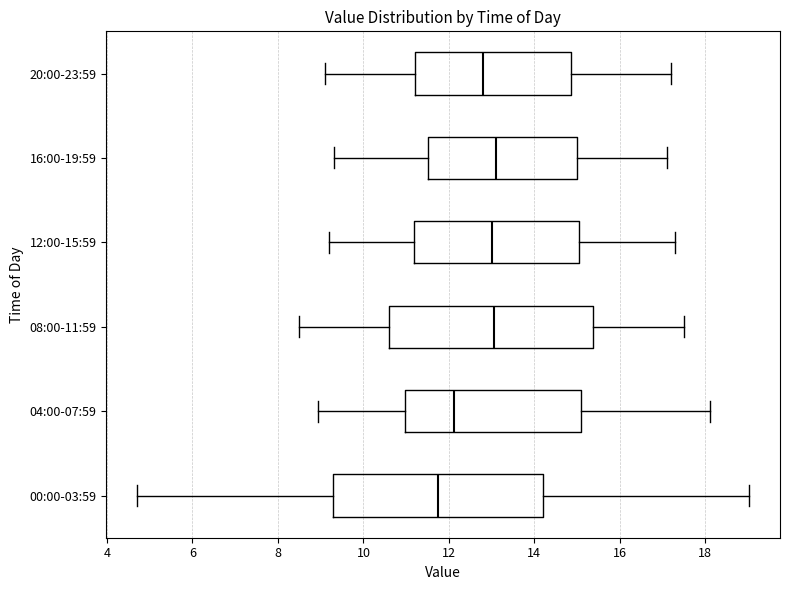

Reading bottom to top, read every box against the x-axis: the position of its median line, the range the box covers, and the ends of its whiskers. The values are not printed on the chart, so give them approximately, as read against the axis.

00:00-03:59: median 11.8, box 9.2 to 14.2, whiskers 4.8 to 19.0
04:00-07:59: median 12.2, box 11.0 to 15.0, whiskers 9.0 to 18.2
08:00-11:59: median 13.0, box 10.6 to 15.4, whiskers 8.6 to 17.6
12:00-15:59: median 13.0, box 11.2 to 15.0, whiskers 9.2 to 17.4
16:00-19:59: median 13.2, box 11.6 to 15.0, whiskers 9.4 to 17.2
20:00-23:59: median 12.8, box 11.2 to 14.8, whiskers 9.2 to 17.2